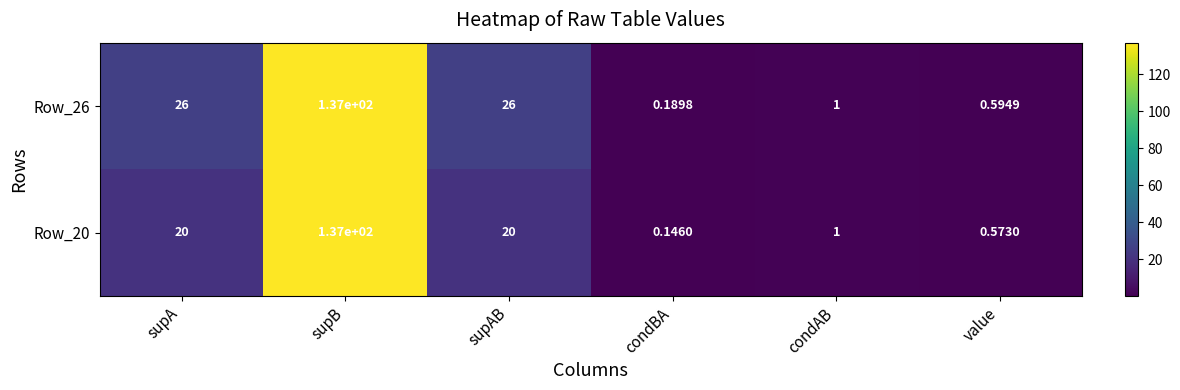

Which label corresponds to the largest value in the chart?

supB